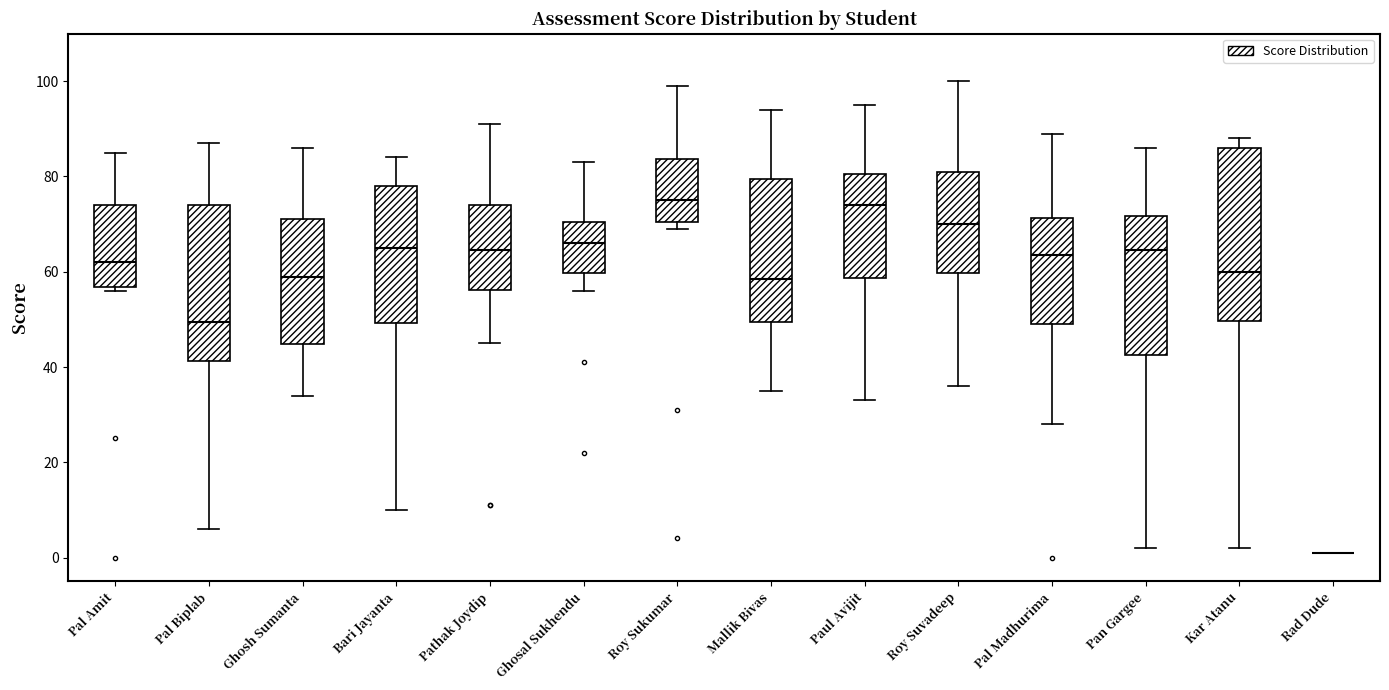

Reading left to right, read every box against the y-axis: the position of its median line, the range the box covers, and the ends of its whiskers. The values are not printed on the chart, so give them approximately, as read against the axis.

Pal Amit: median 62, box 56 to 74, whiskers 56 (just below the box's lower edge) to 86
Pal Biplab: median 50, box 42 to 74, whiskers 6 to 88
Ghosh Sumanta: median 60, box 44 to 72, whiskers 34 to 86
Bari Jayanta: median 66, box 50 to 78, whiskers 10 to 84
Pathak Joydip: median 64, box 56 to 74, whiskers 46 to 92
Ghosal Sukhendu: median 66, box 60 to 70, whiskers 56 to 84
Roy Sukumar: median 76, box 70 to 84, whiskers 70 (just below the box's lower edge) to 100
Mallik Bivas: median 58, box 50 to 80, whiskers 36 to 94
Paul Avijit: median 74, box 58 to 80, whiskers 34 to 96
Roy Suvadeep: median 70, box 60 to 82, whiskers 36 to 100
Pal Madhurima: median 64, box 50 to 72, whiskers 28 to 90
Pan Gargee: median 64, box 42 to 72, whiskers 2 to 86
Kar Atanu: median 60, box 50 to 86, whiskers 2 to 88
Rad Dude: box collapsed to a line at 2, whiskers 2 to 2